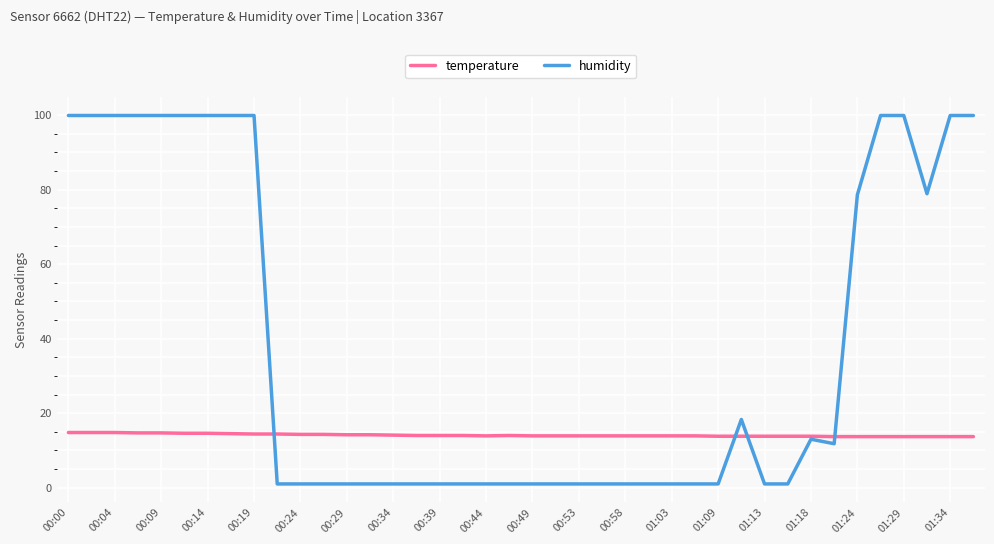

Rank the series by their maximum value, from lowest to highest.

temperature, humidity